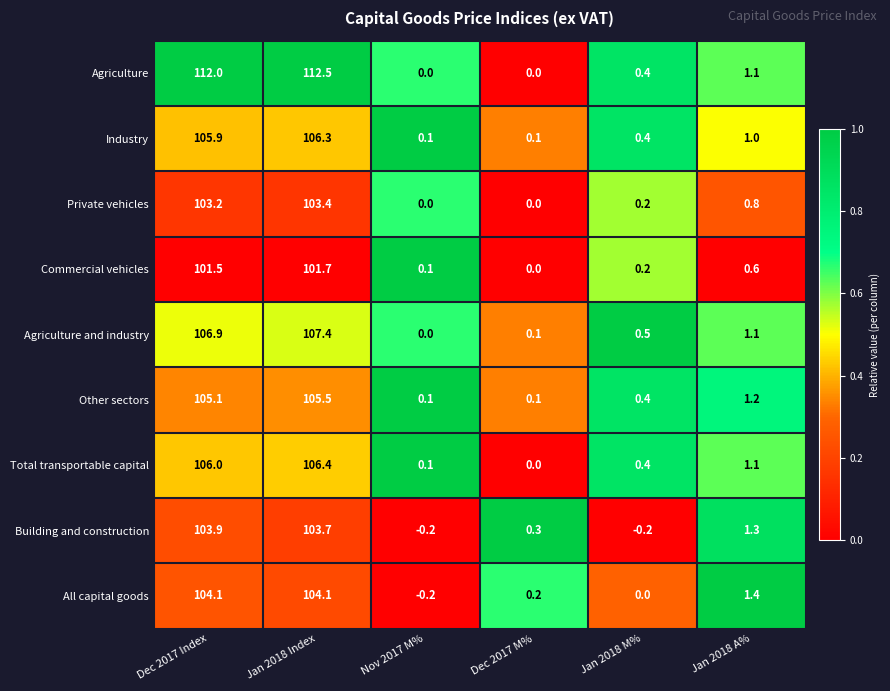

What is the difference between the maximum and second lowest values in the Agriculture and industry series?

107.3